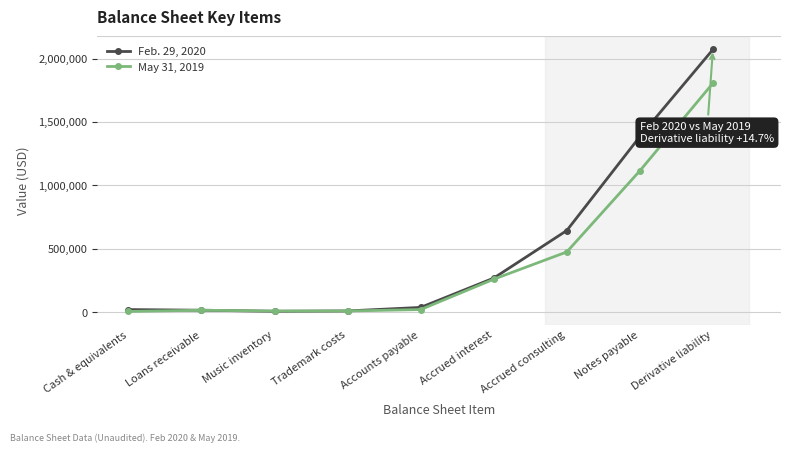

At how many categories does at least one series exceed 108378?

4